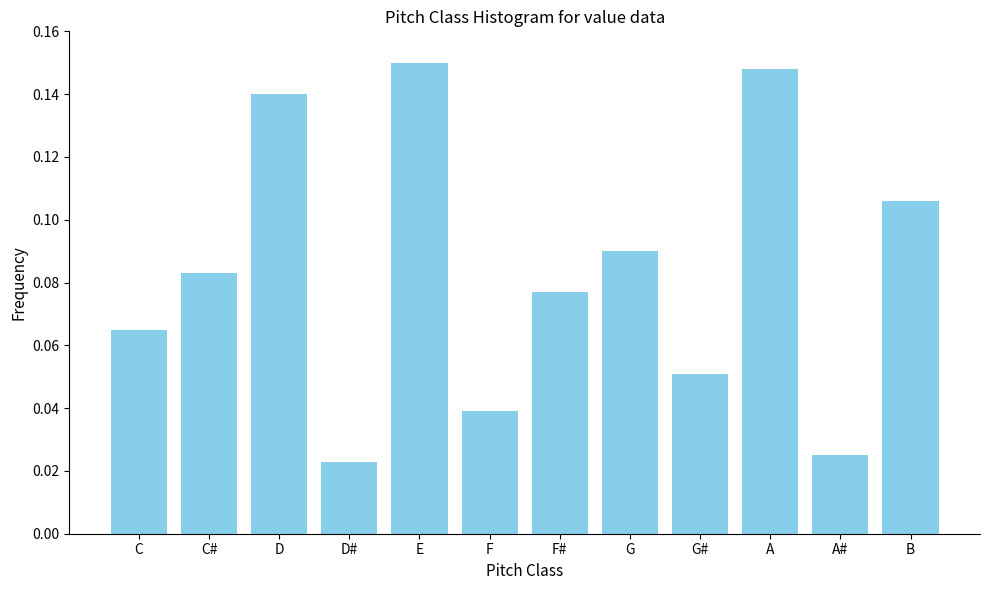

The value at D is 0.2. True or false?

False